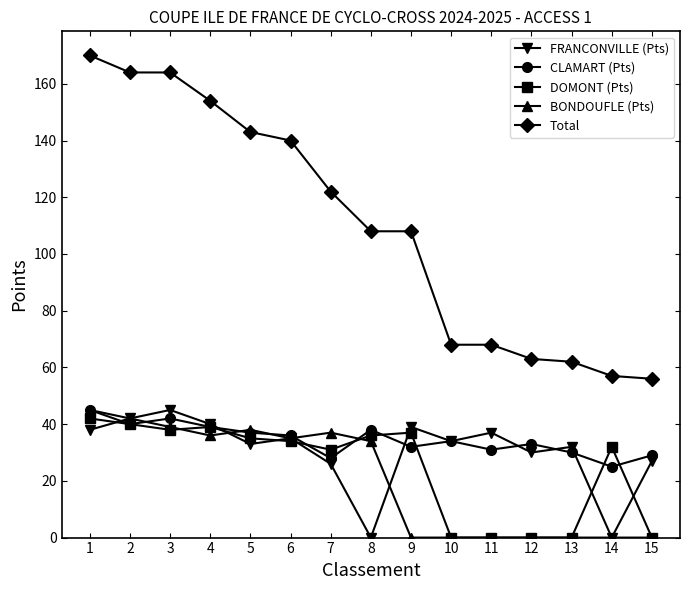

What are all the series names shown in the legend?

FRANCONVILLE (Pts), CLAMART (Pts), DOMONT (Pts), BONDOUFLE (Pts), Total